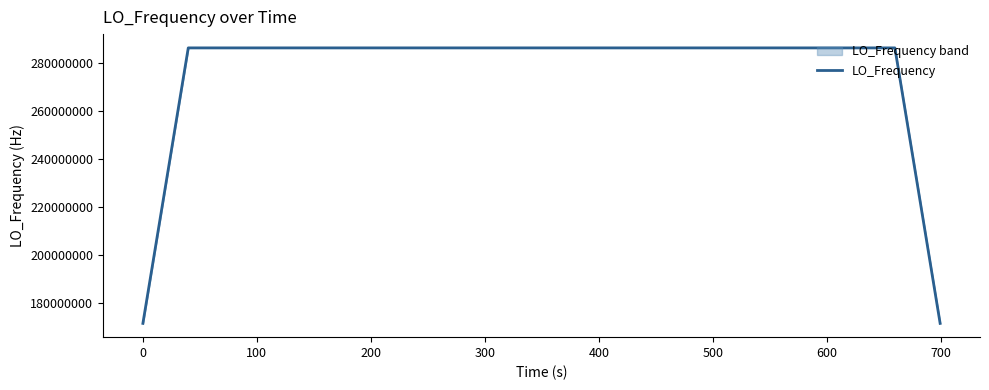

Is this an area chart (filled region under the line)?

No